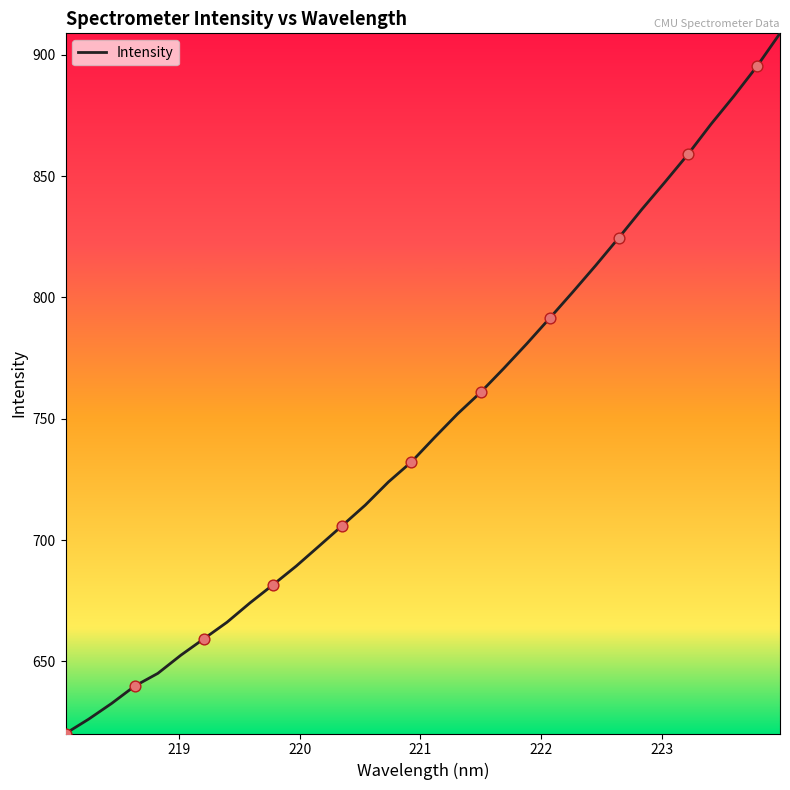

What is the difference between the maximum and minimum values?

288.5